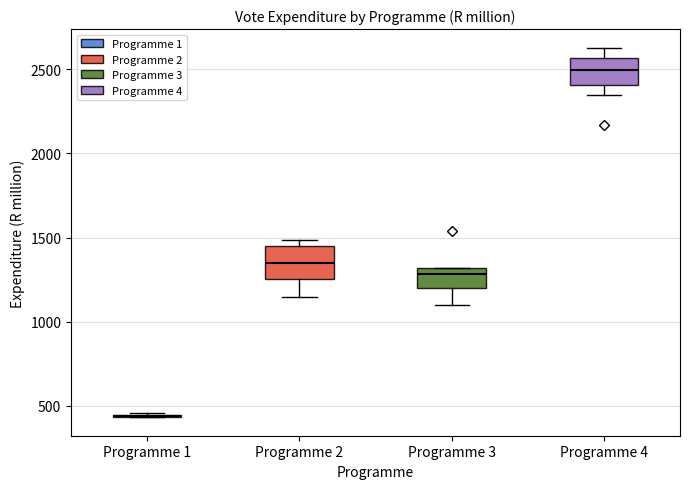

Reading left to right, read every box against the y-axis: the position of its median line, the range the box covers, and the ends of its whiskers. The values are not printed on the chart, so give them approximately, as read against the axis.

Programme 1: box collapsed to a line at 450, whiskers 450 to 450
Programme 2: median 1350, box 1250 to 1450, whiskers 1150 to 1500
Programme 3: median 1300 (just below the box's upper edge), box 1200 to 1300, whiskers 1100 to 1300
Programme 4: median 2500, box 2400 to 2550, whiskers 2350 to 2650